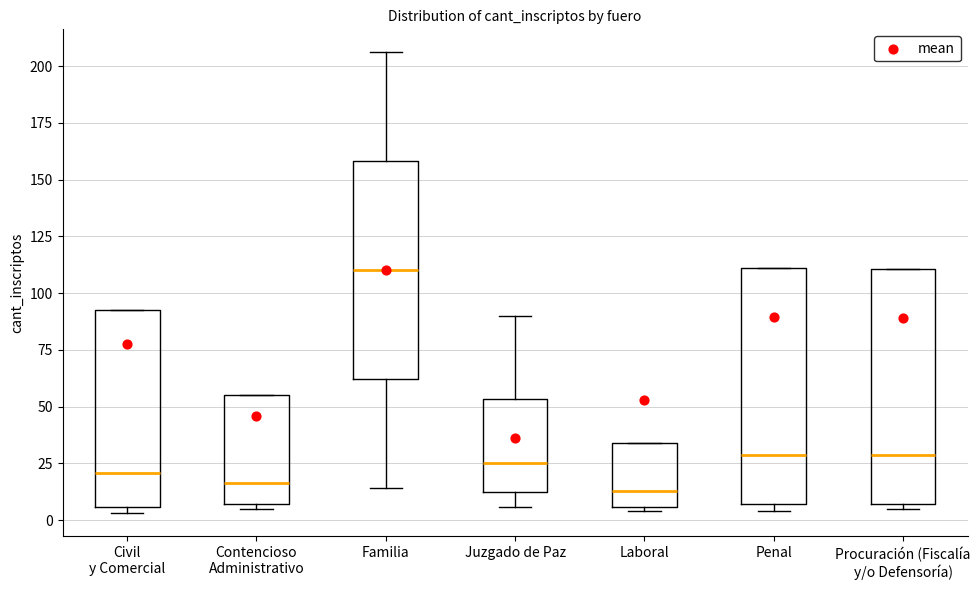

Reading left to right, read every box against the y-axis: the position of its median line, the range the box covers, and the ends of its whiskers. The values are not printed on the chart, so give them approximately, as read against the axis.

Civil y Comercial: median 20, box 5 to 95, whiskers 5 (just below the box's lower edge) to 95
Contencioso Administrativo: median 15, box 5 to 55, whiskers 5 (just below the box's lower edge) to 55
Familia: median 110, box 60 to 160, whiskers 15 to 205
Juzgado de Paz: median 25, box 15 to 55, whiskers 5 to 90
Laboral: median 15, box 5 to 35, whiskers 5 (just below the box's lower edge) to 35
Penal: median 30, box 5 to 110, whiskers 5 (just below the box's lower edge) to 110
Procuración (Fiscalía y/o Defensoría): median 30, box 5 to 110, whiskers 5 (just below the box's lower edge) to 110